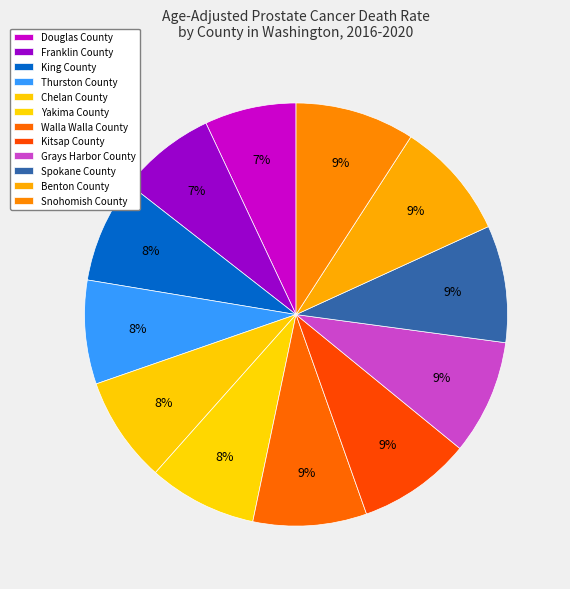

To the nearest percent, what is the combined percentage of Snohomish County and Grays Harbor County?

18%